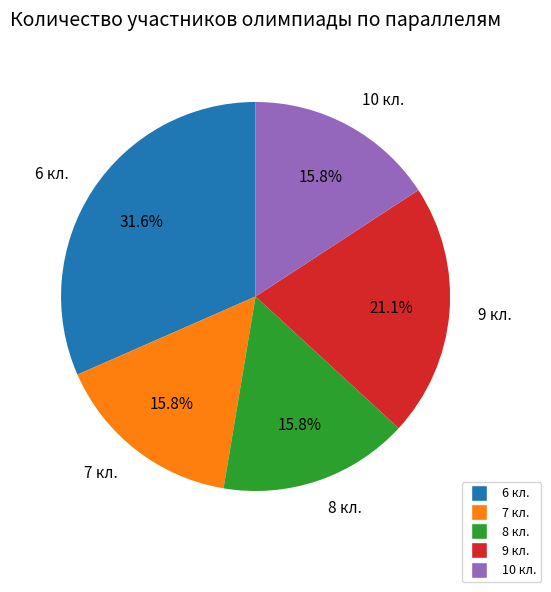

Approximately how many times larger is the value at 6 кл. compared to 8 кл.?

2.0